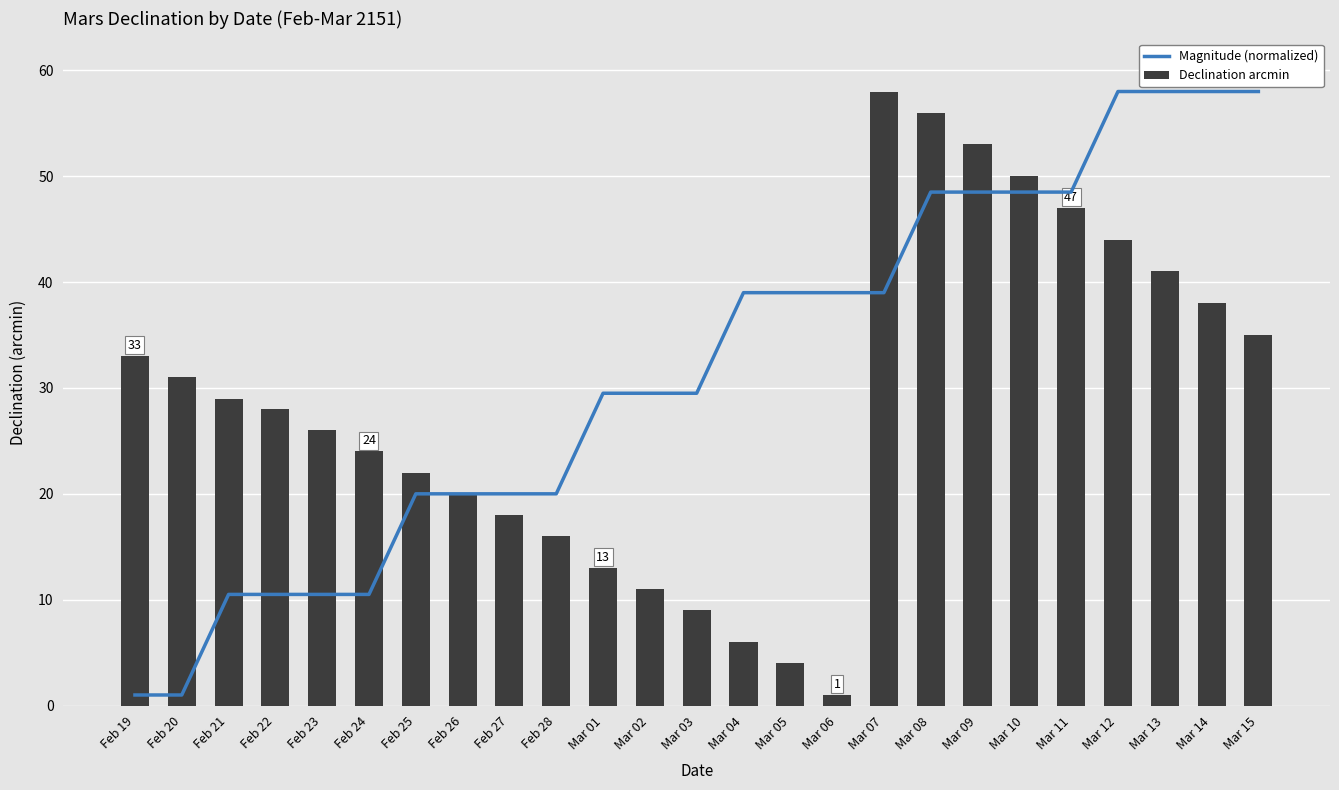

True or false: Declination arcmin has a value of 44.0 at Mar 12.

True